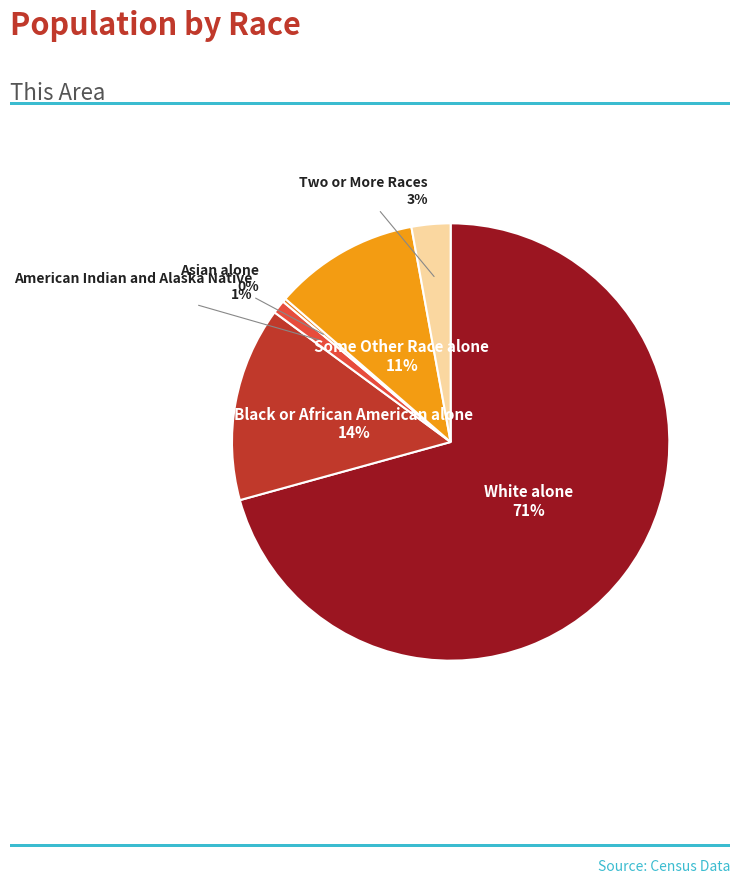

Which category has the smallest portion of the pie?

Asian alone